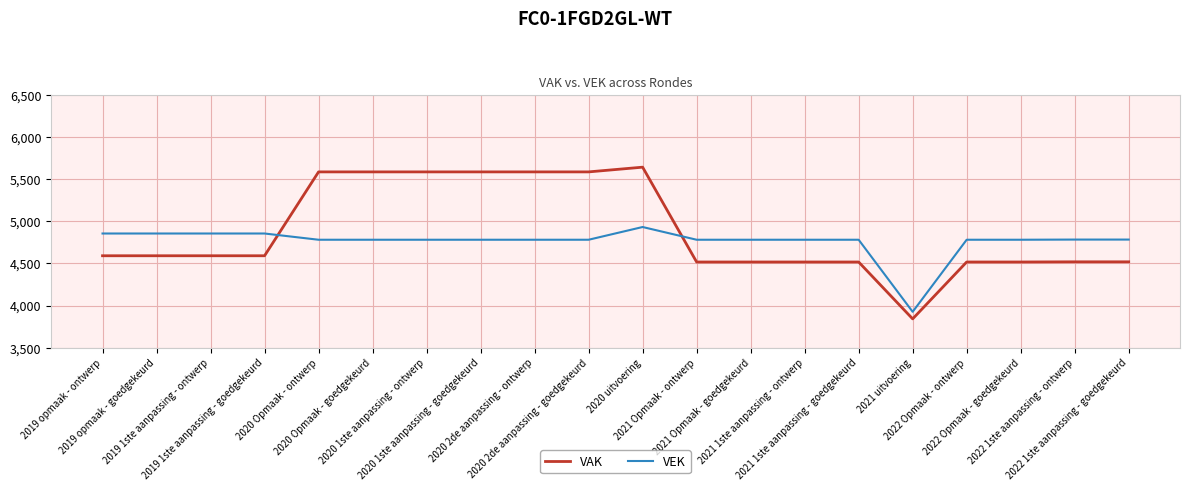

Rank the series by their maximum value, from lowest to highest.

VEK, VAK